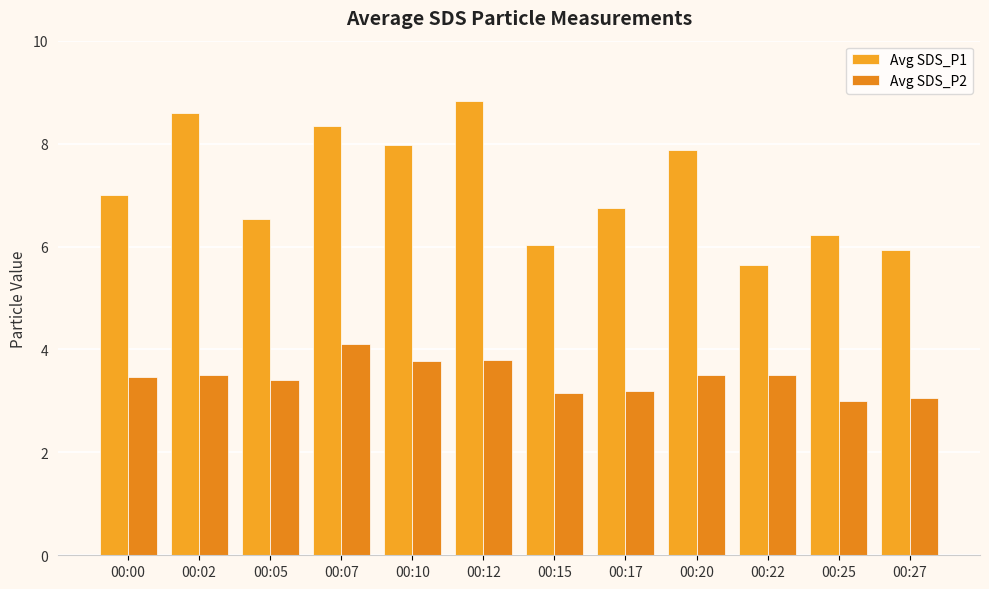

True or false: Avg SDS_P2 has a value of 1.6 at 00:15.

False